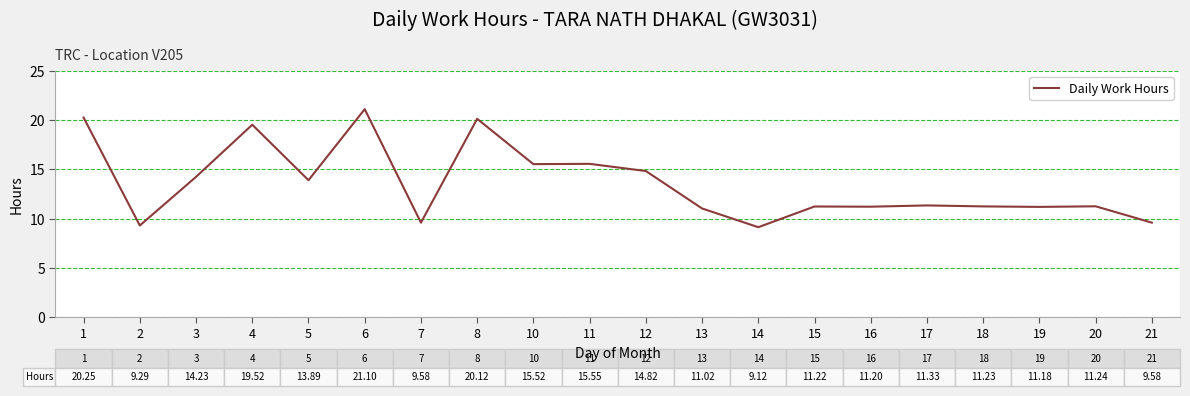

What is the maximum value shown in the chart?

21.1